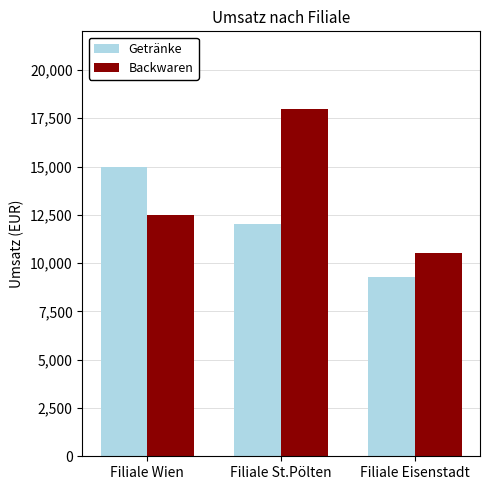

Rank the series by their maximum value, from lowest to highest.

Getränke, Backwaren